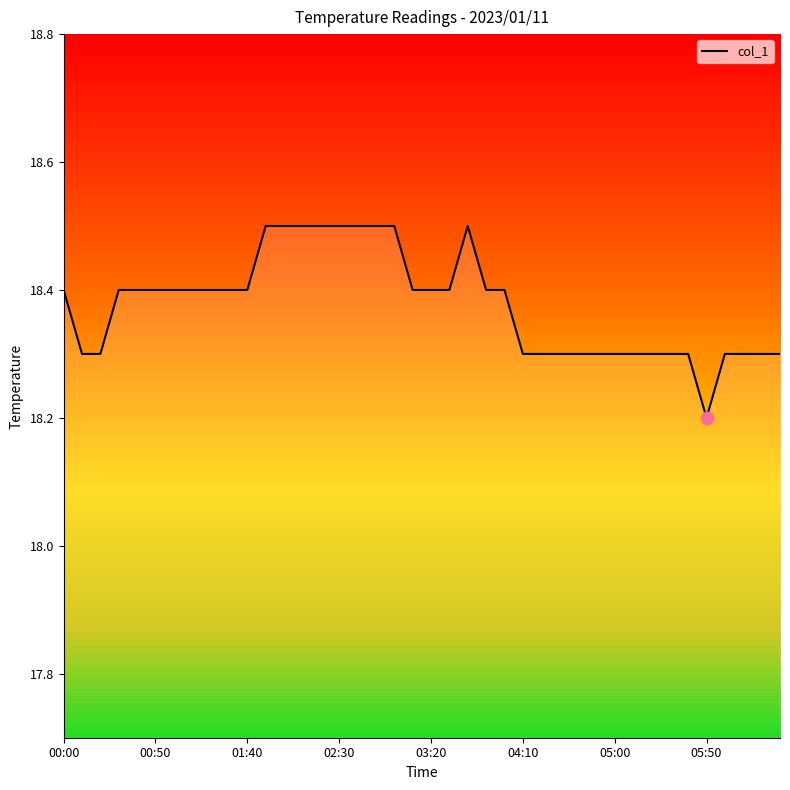

What is the difference between the maximum and minimum values?

0.3